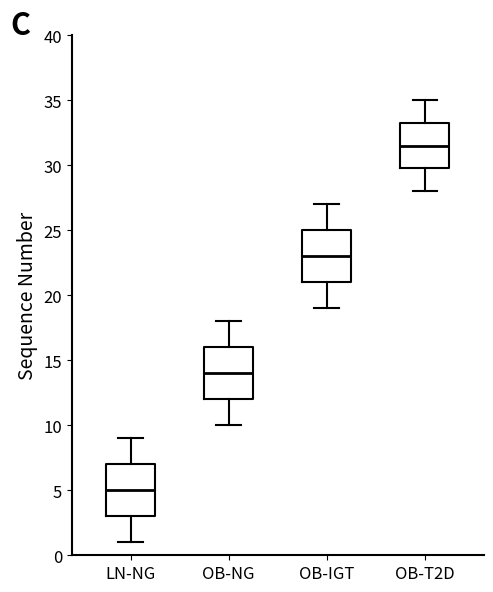

Reading left to right, transcribe this box plot: for each box, give where its median line is, the range the box spans, and where its two whiskers end, as read against the y-axis. The values are not printed on the chart, so give them approximately, as read against the axis.

LN-NG: median 5.0, box 3.0 to 7.0, whiskers 1.0 to 9.0
OB-NG: median 14.0, box 12.0 to 16.0, whiskers 10.0 to 18.0
OB-IGT: median 23.0, box 21.0 to 25.0, whiskers 19.0 to 27.0
OB-T2D: median 31.5, box 30.0 to 33.5, whiskers 28.0 to 35.0